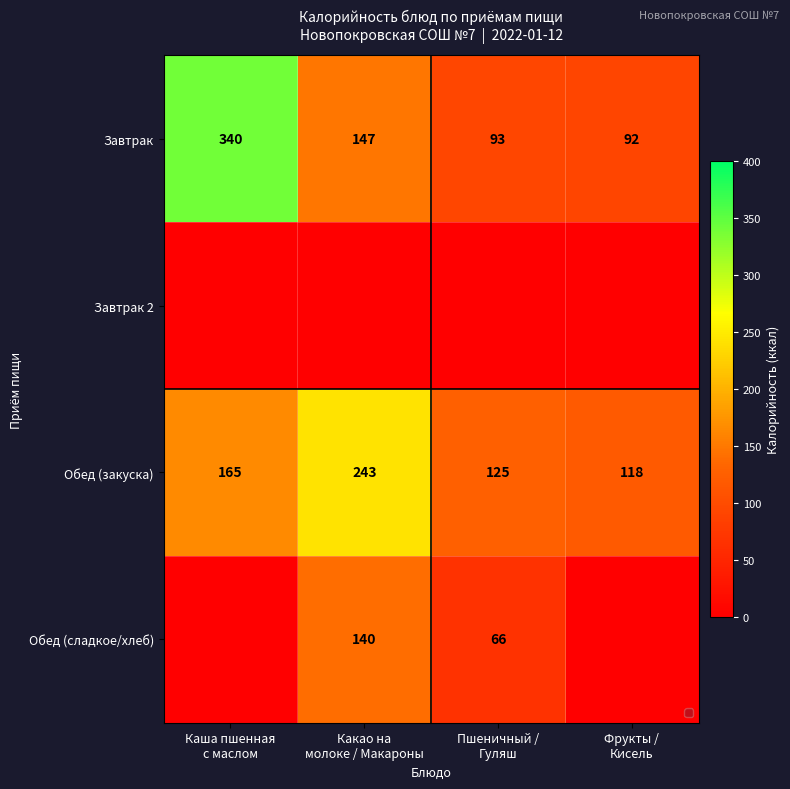

What is the sum of all Обед (закуска) values?

651